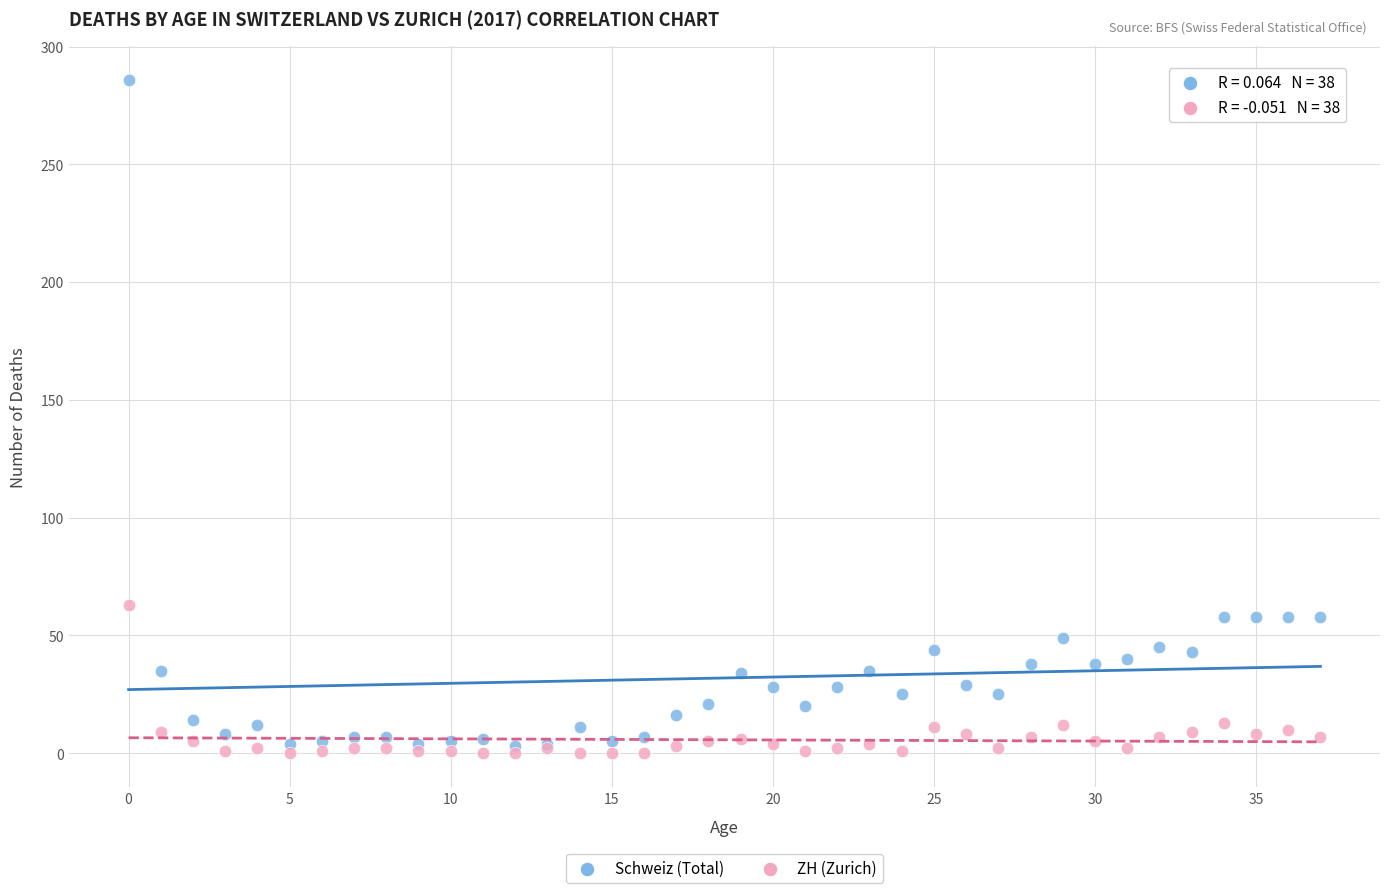

Which series reaches the maximum Y coordinate?

Schweiz (Total)